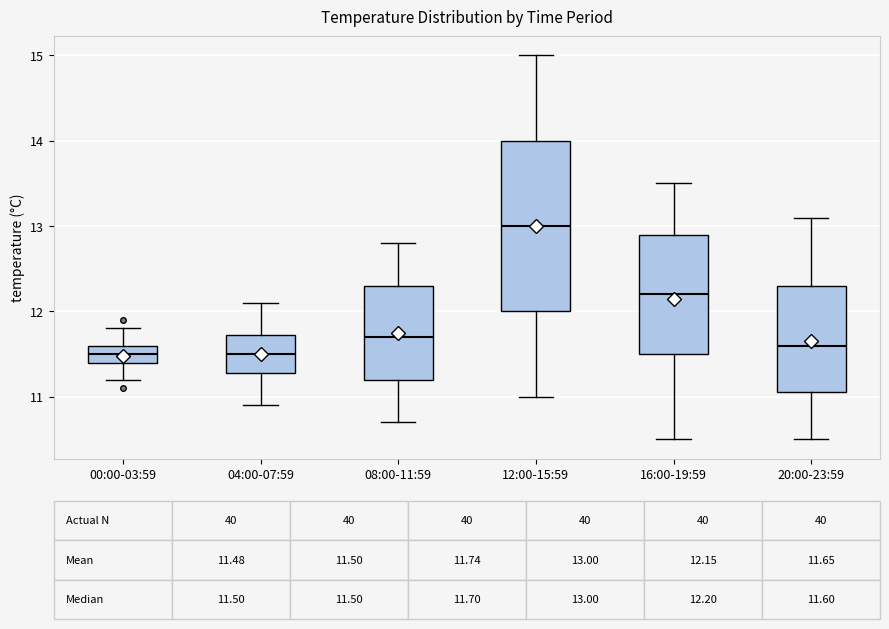

Comparing the boxes themselves (not the whiskers), which one is the tallest?

12:00-15:59